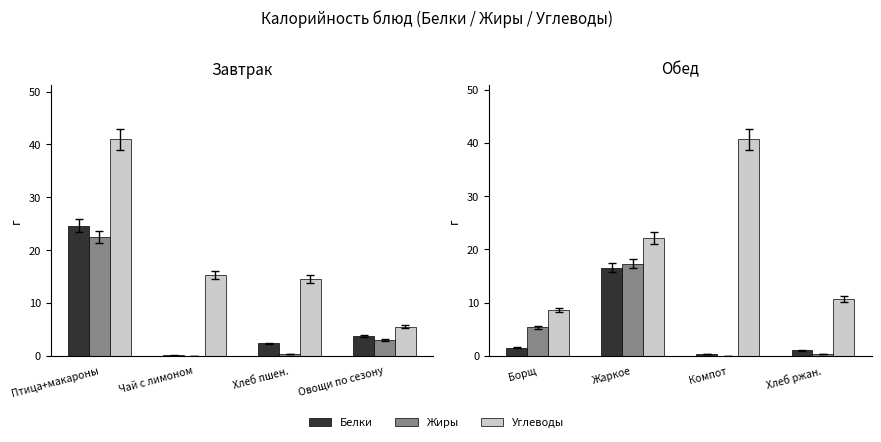

What position from the right is Хлеб ржан.?

1